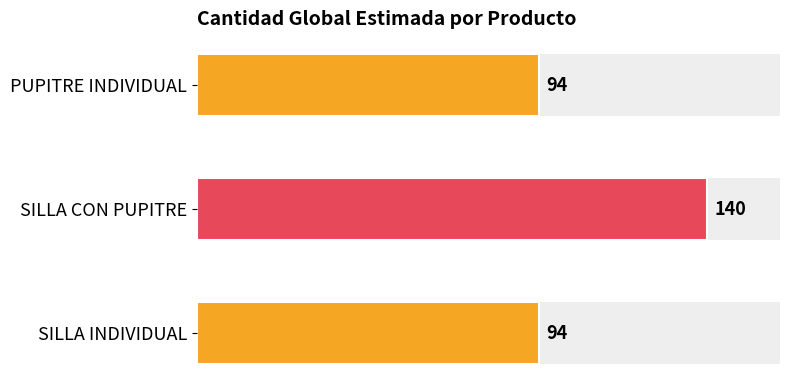

What is the value of the 1st bar from the left?

94